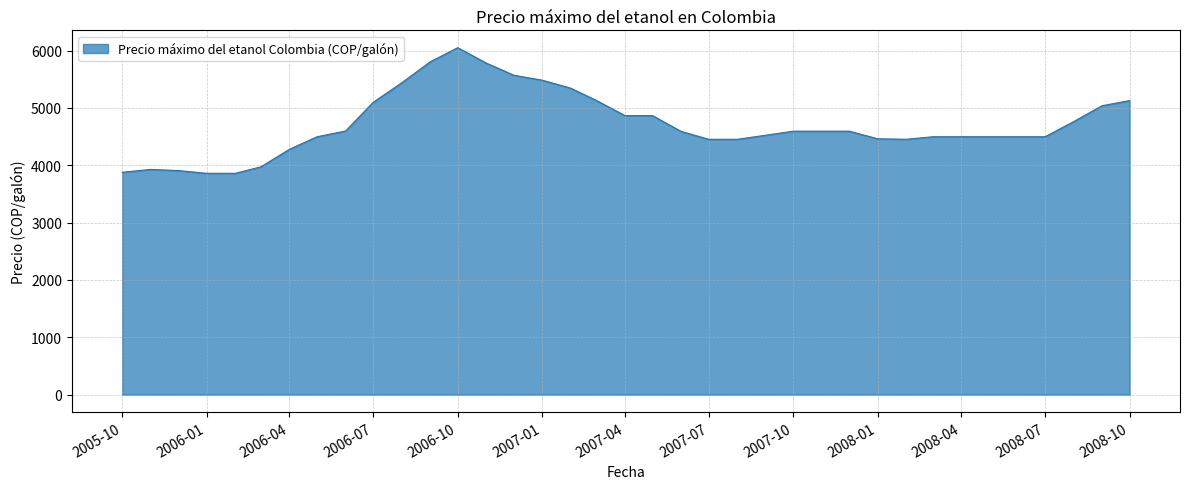

What is the difference between the maximum and minimum values?

2190.8